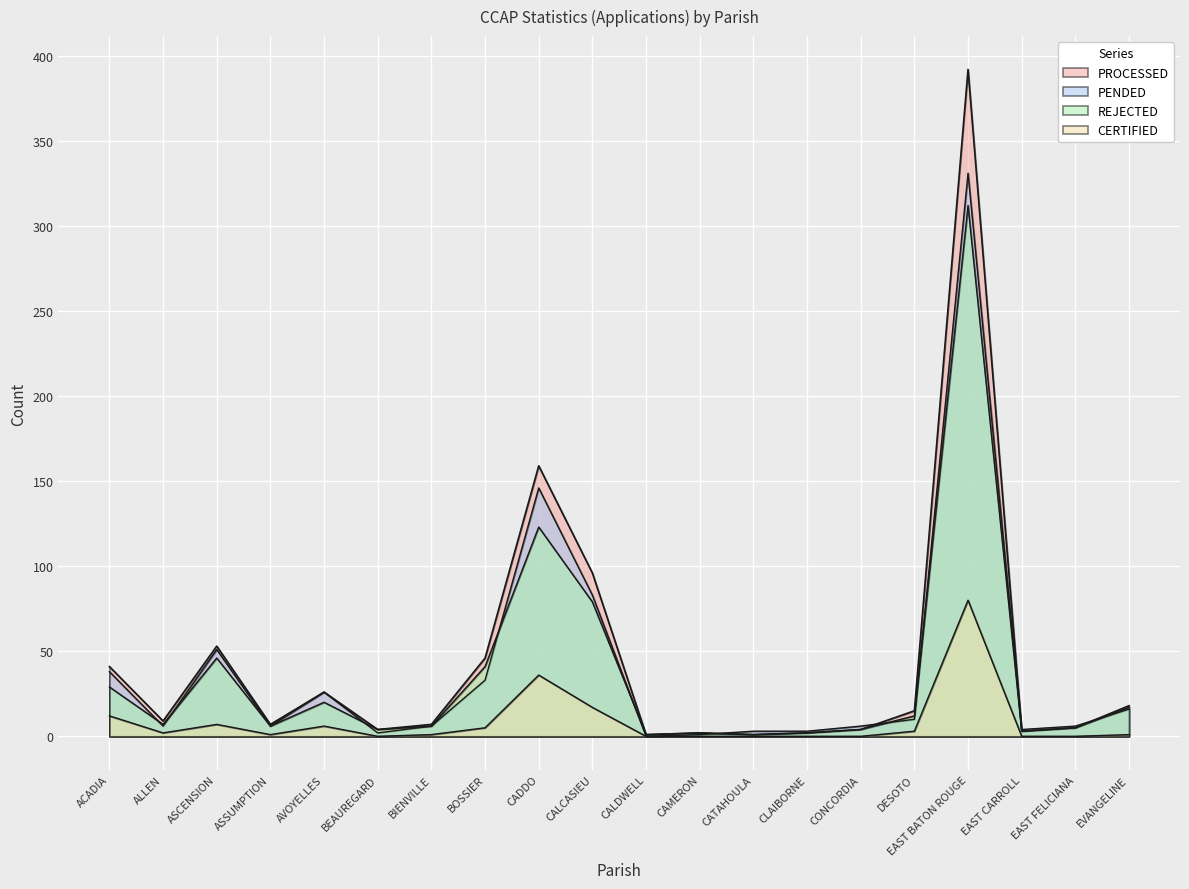

What is the total value across all series at CALDWELL?

2